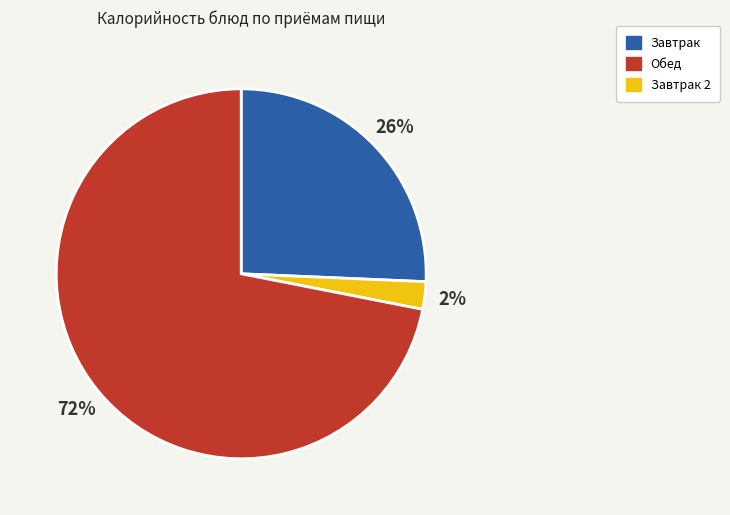

How many segments does this pie chart have?

3